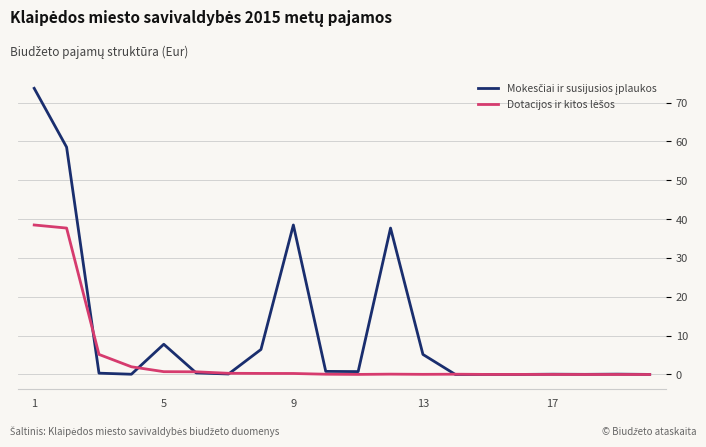

How many lines are shown in the chart?

2